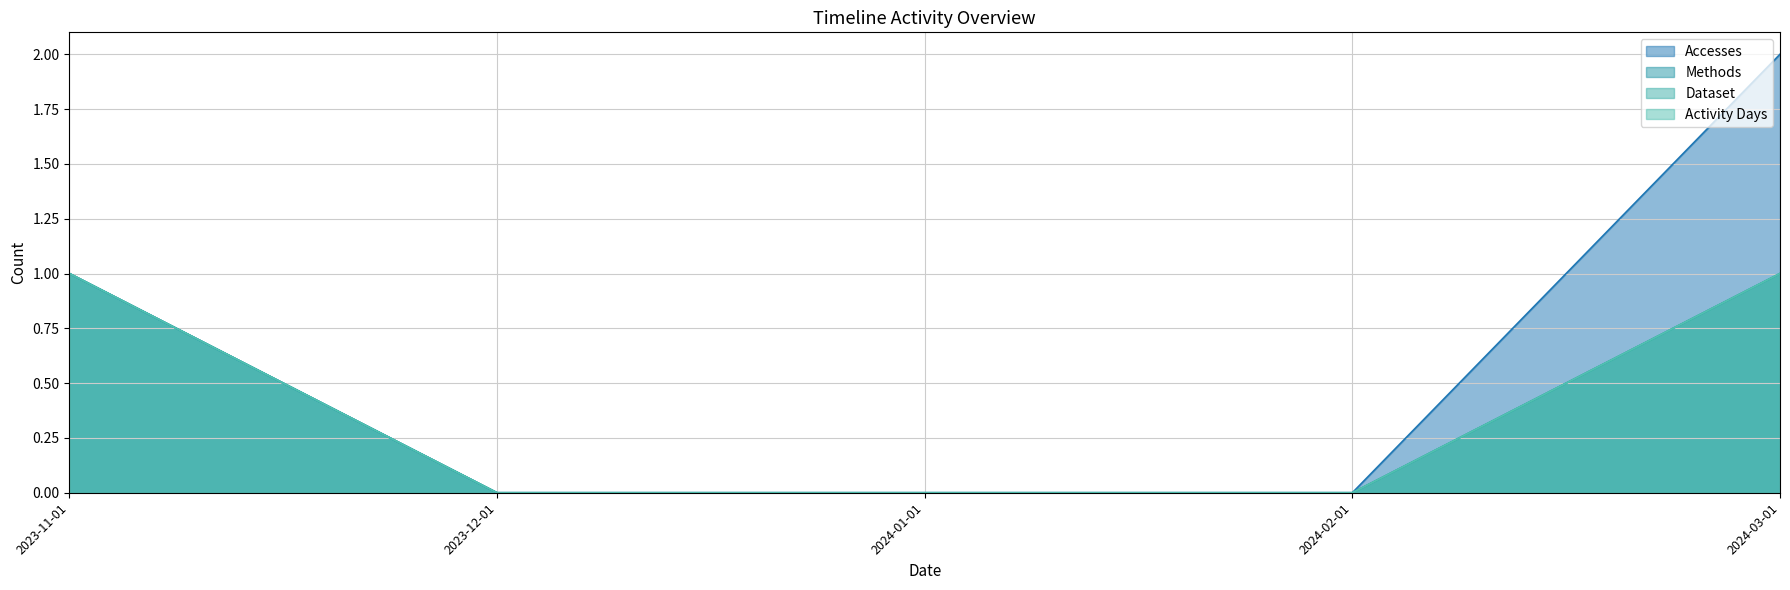

List the labels in order of Dataset value, largest first.

2023-11-01, 2024-03-01, 2023-12-01, 2024-01-01, 2024-02-01